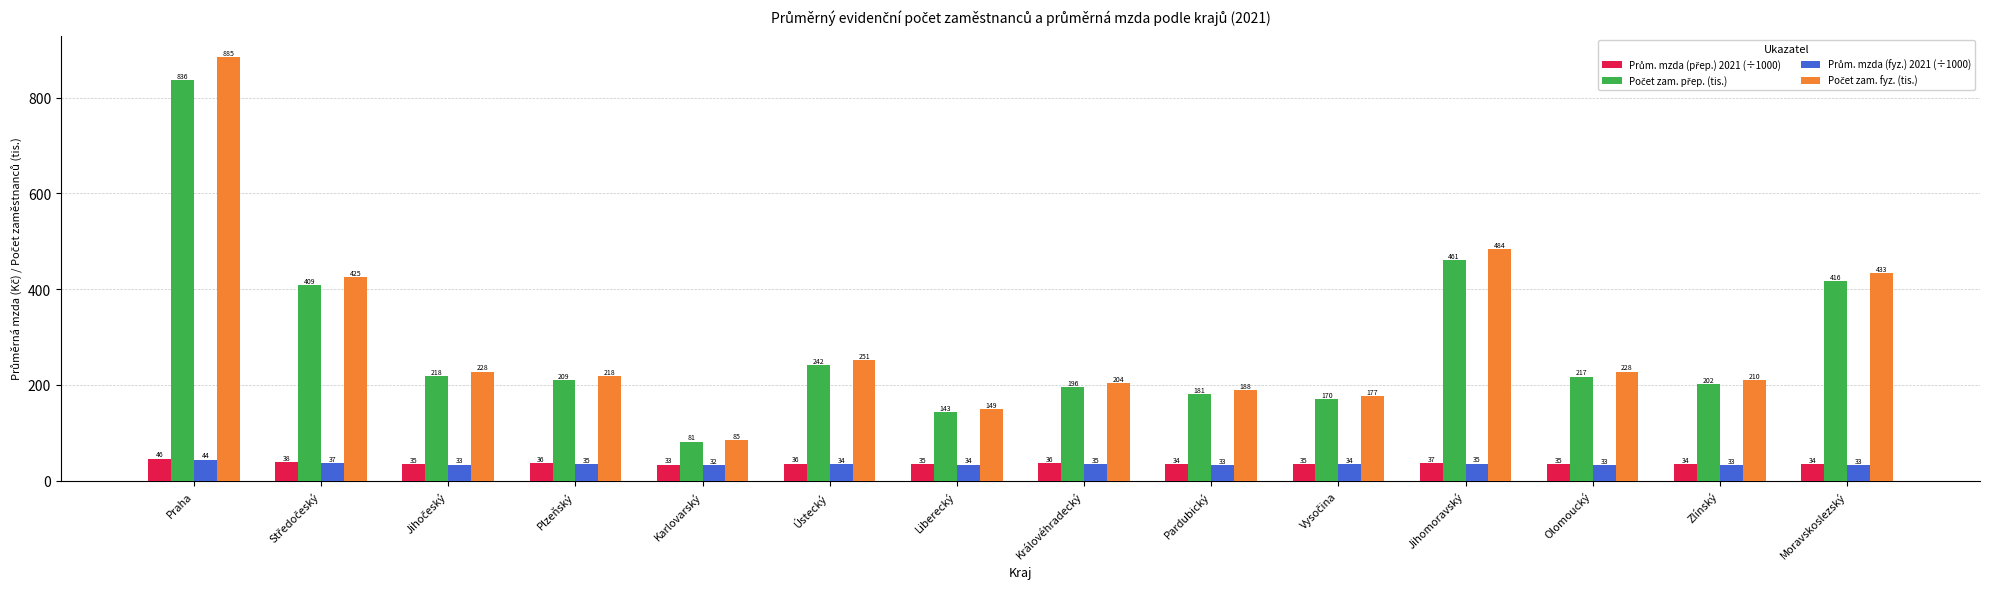

What is the minimum value shown in the chart?

31.8